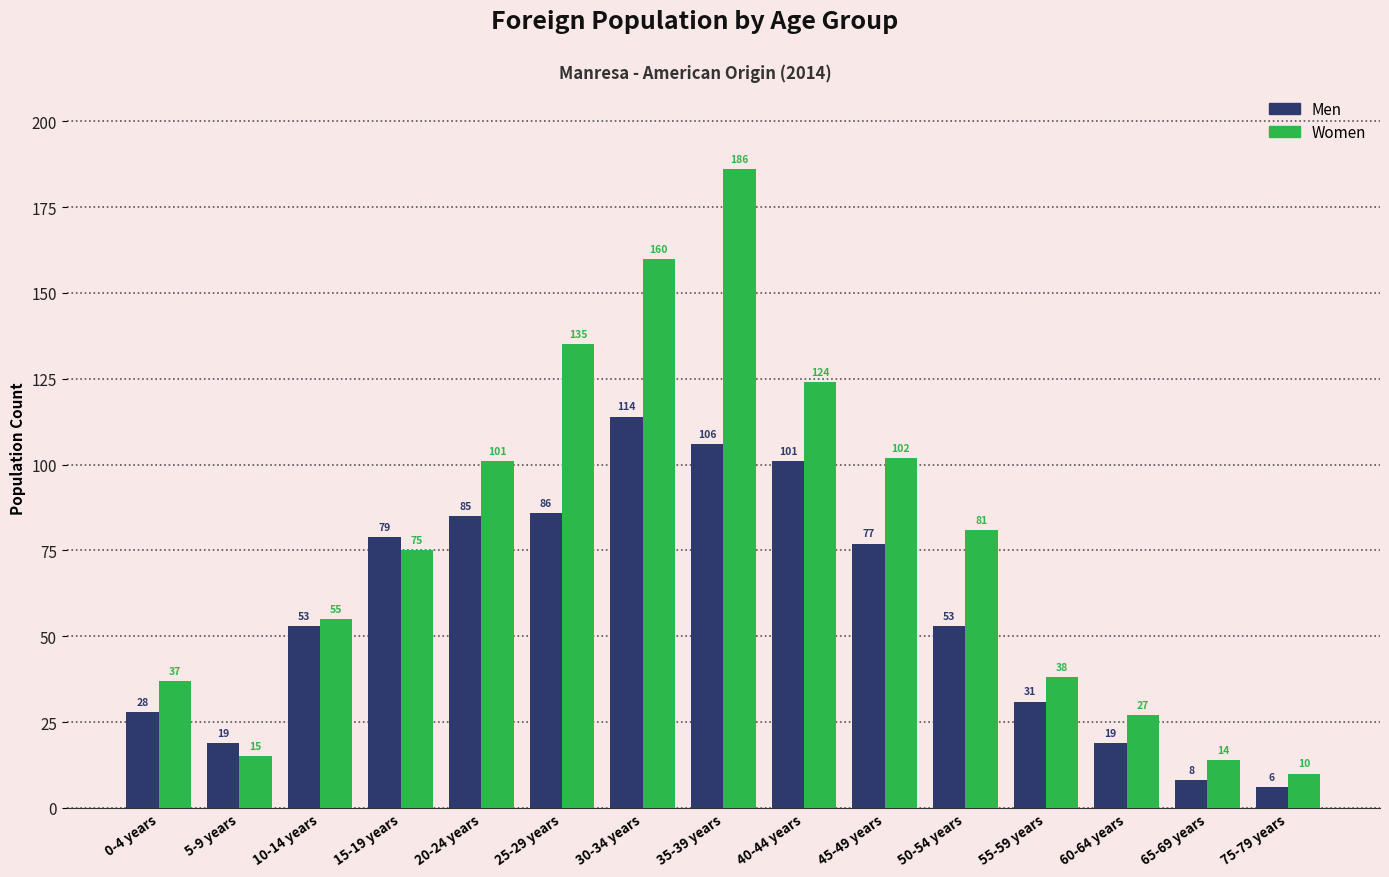

How many bars are there in each group?

2